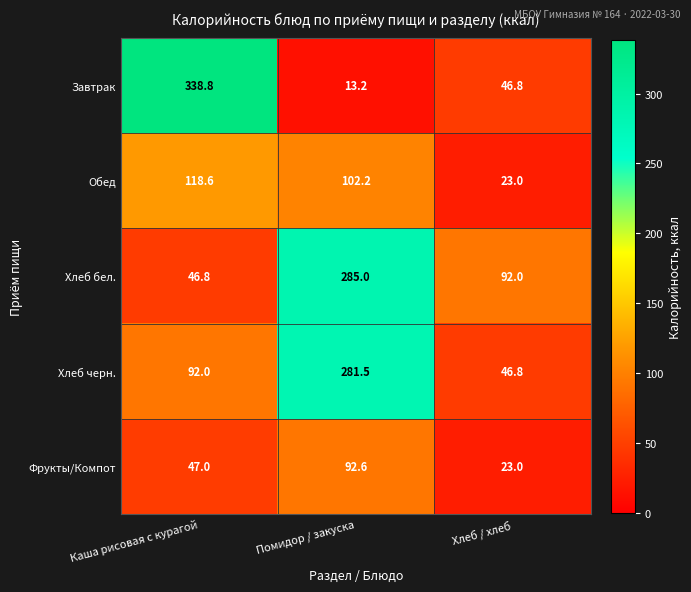

What is the average value of the Хлеб бел. series?

141.3